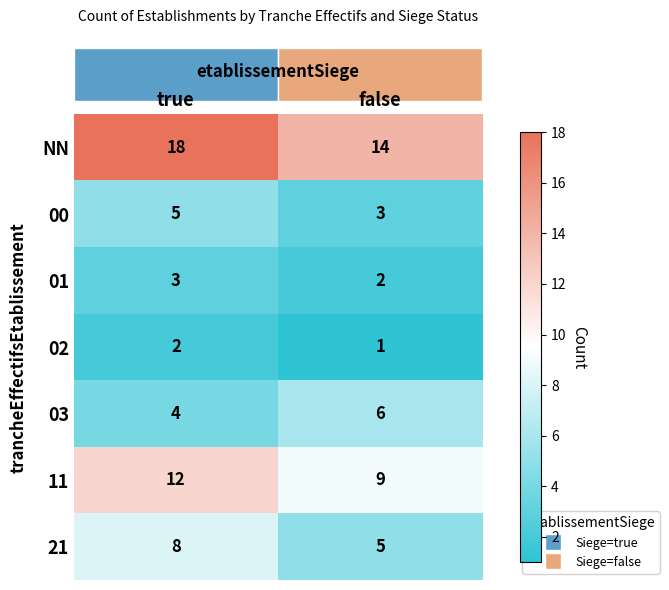

Which label corresponds to the smallest value in the chart?

false